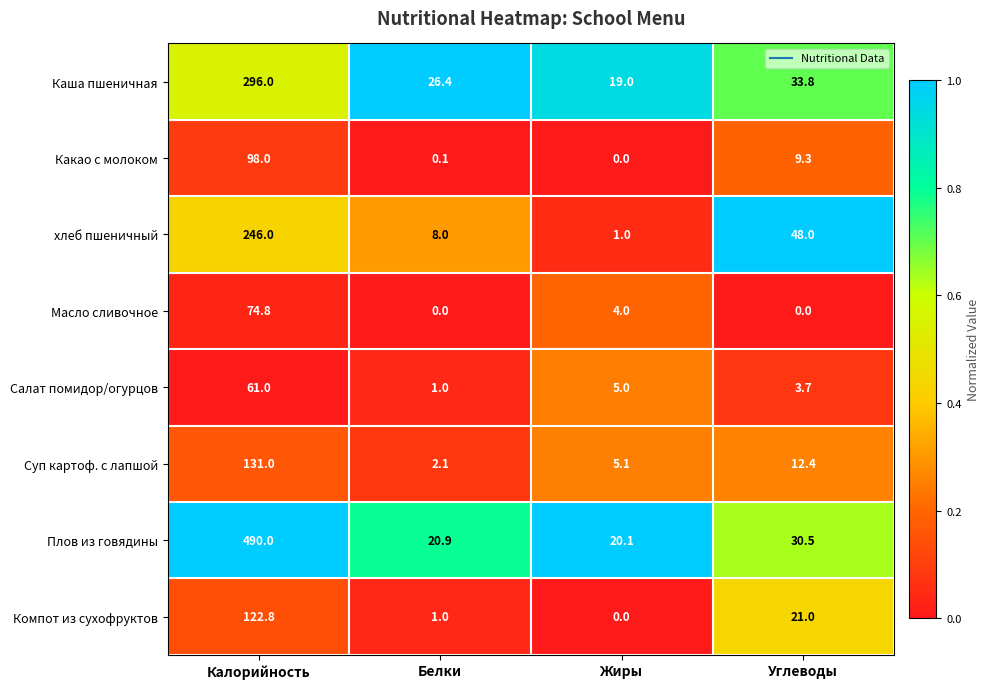

What is the difference between the highest and lowest values at Калорийность?

429.0